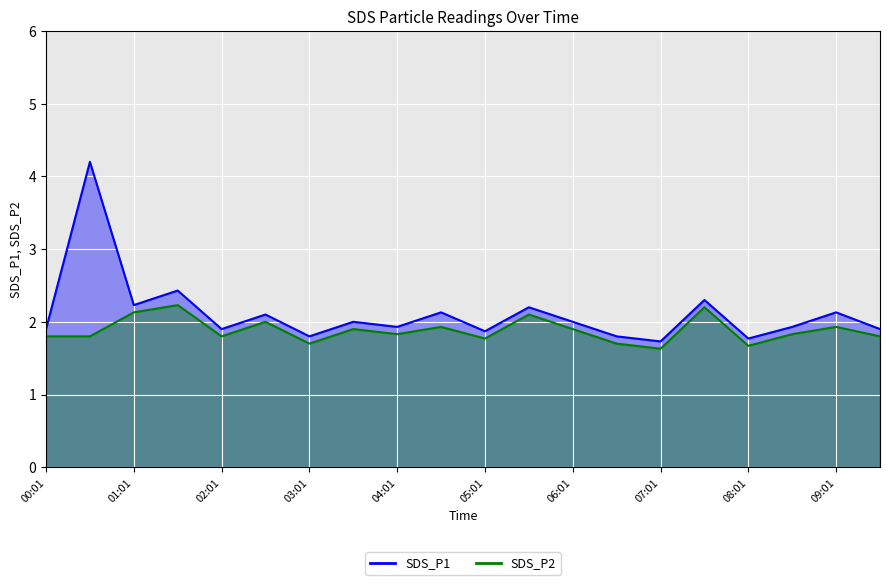

What is the difference between the maximum and minimum values in the SDS_P1 series?

2.5